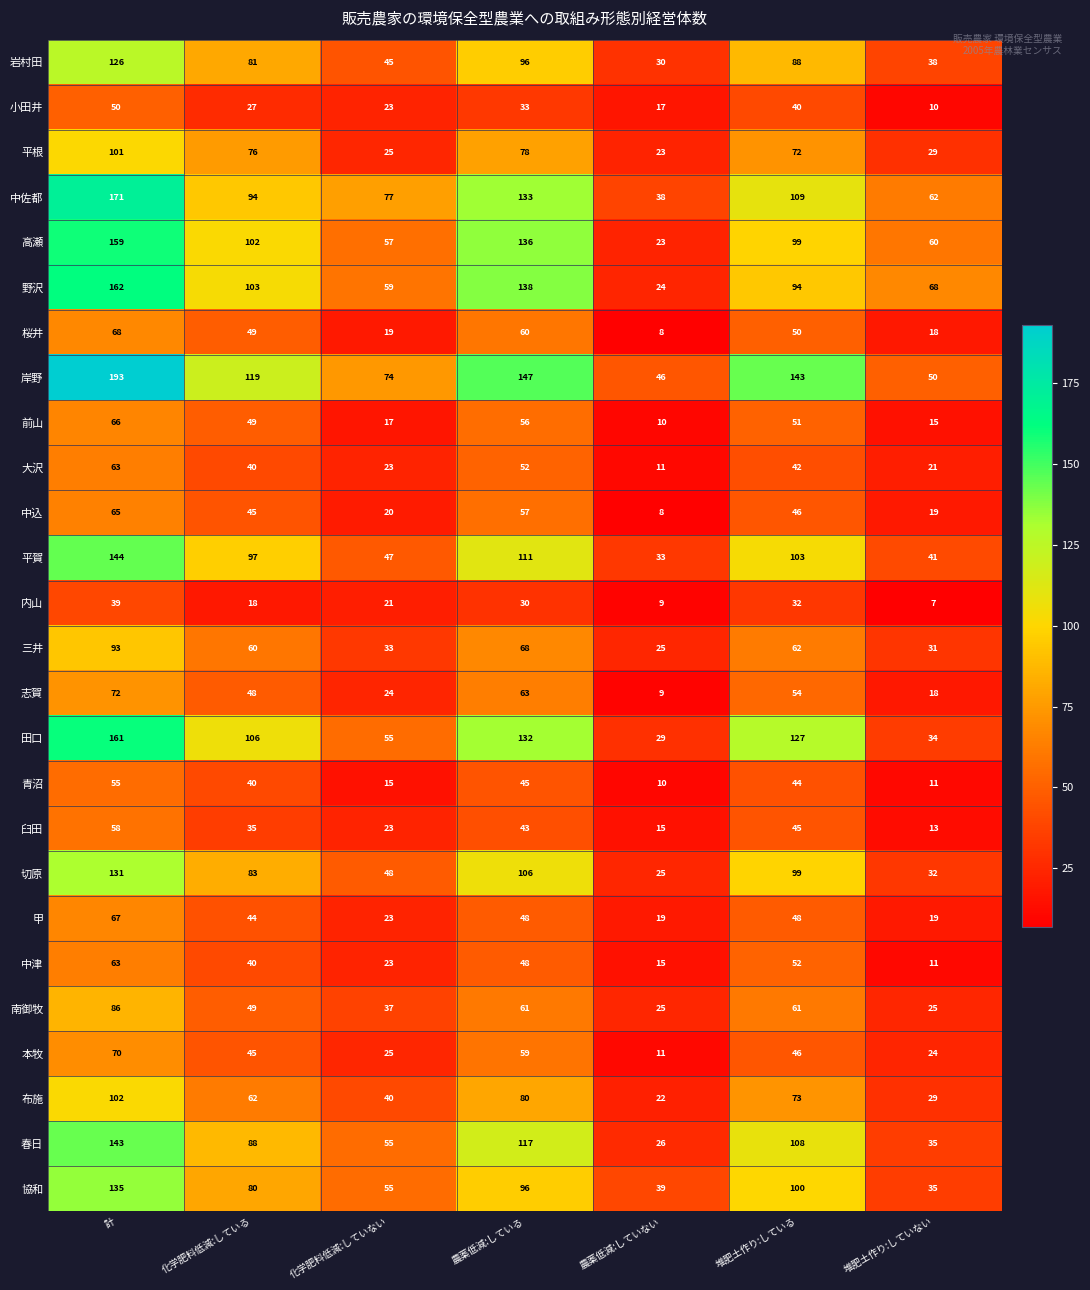

Which series has the widest spread of values?

岸野